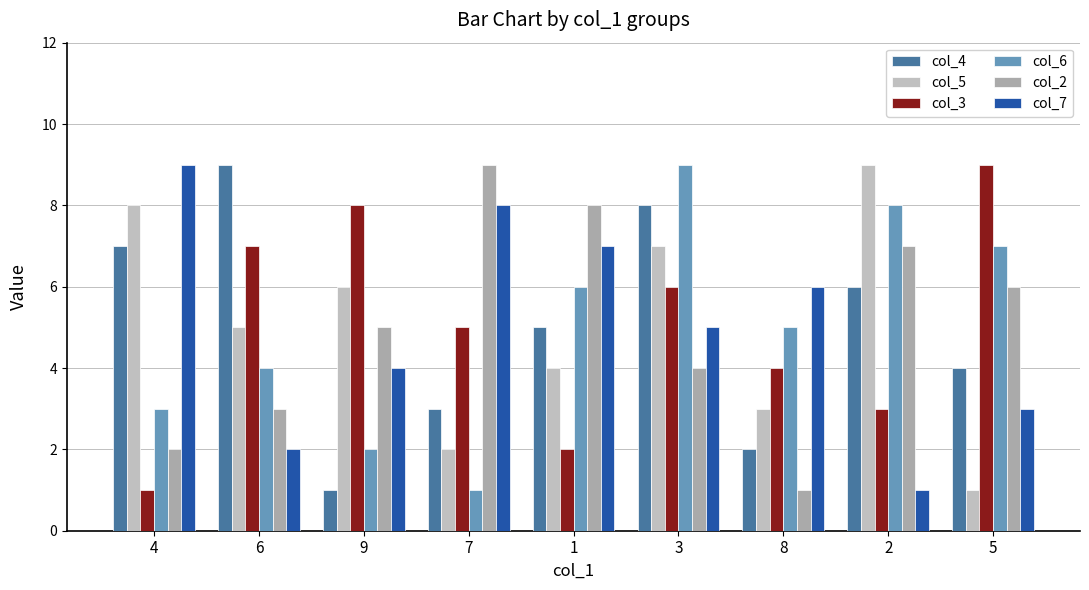

What is the difference between the maximum and minimum values in the col_3 series?

8